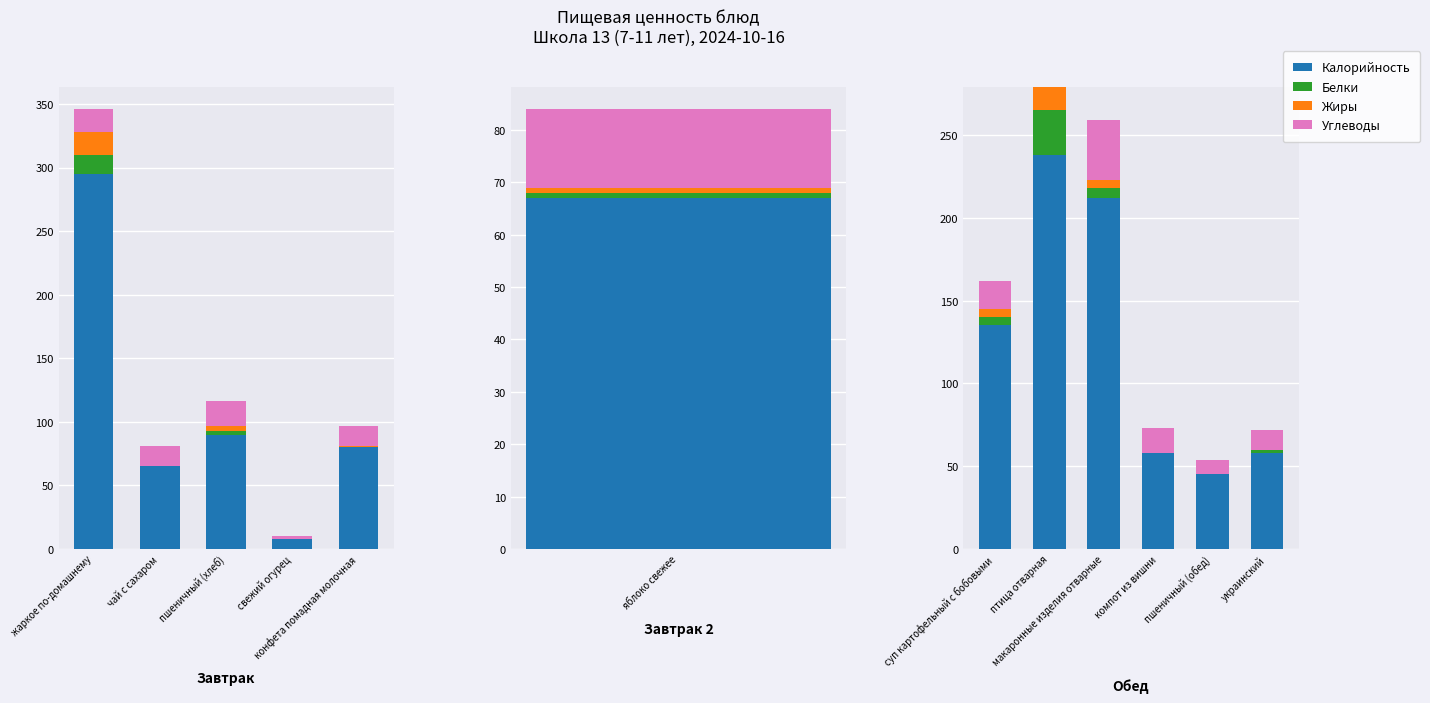

Is it true that Жиры equals 23 at птица отварная?

False